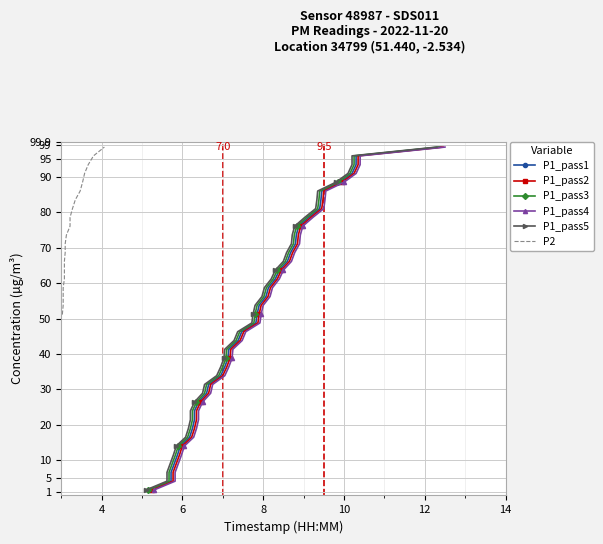

True or false: P2 and P1_pass5 cross at least once.

False